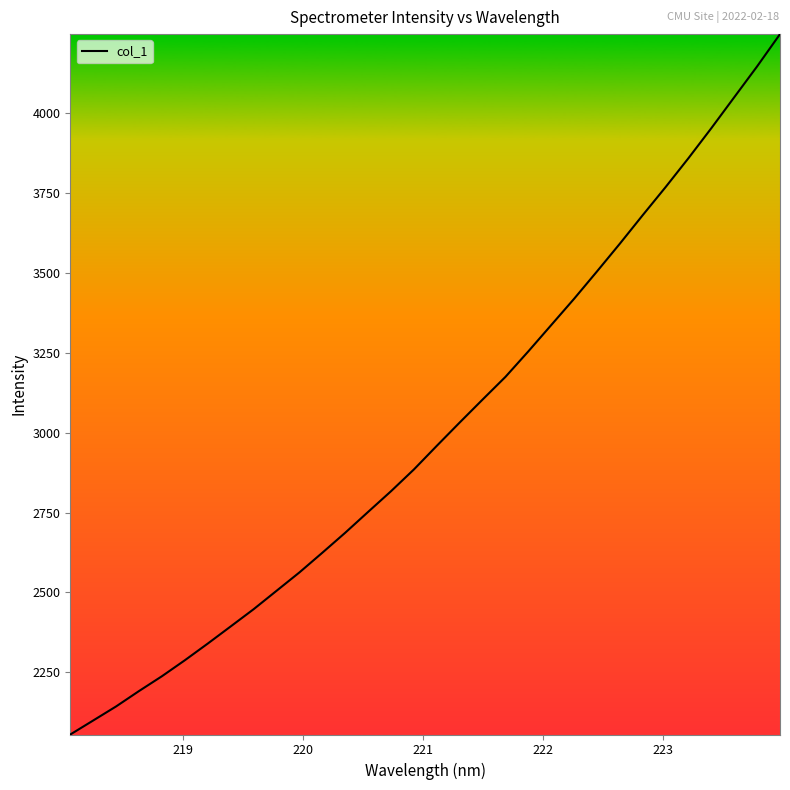

What is the difference between the maximum and minimum values?

2192.2